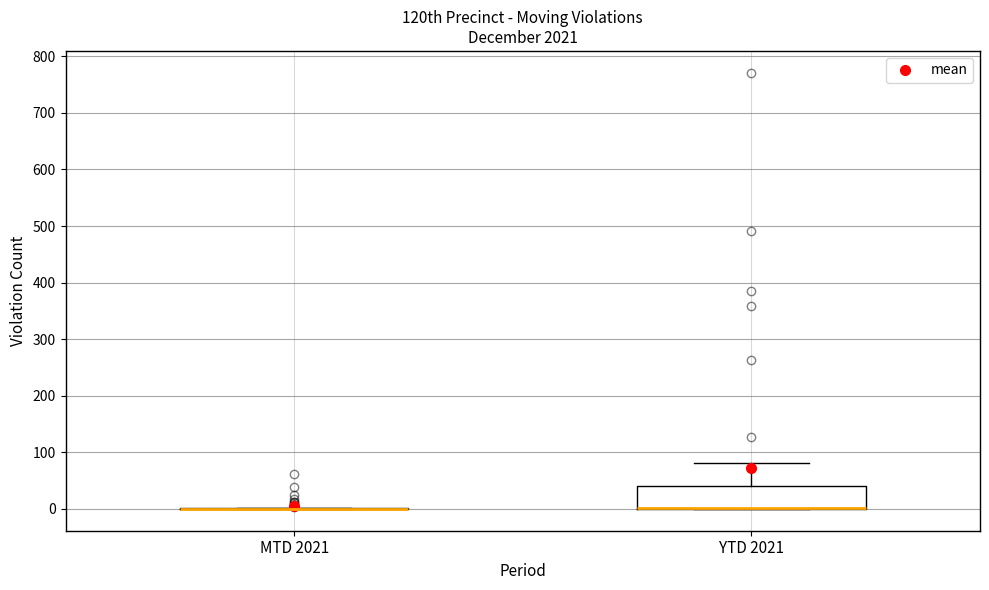

Which box is the tallest, from its lower edge to its upper edge?

YTD 2021